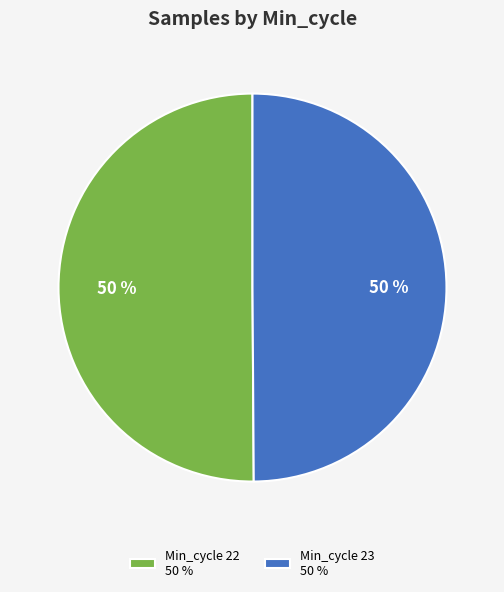

What is the ratio of the value at Min_cycle 23 50 % to the value at Min_cycle 22 50 %?

1.0